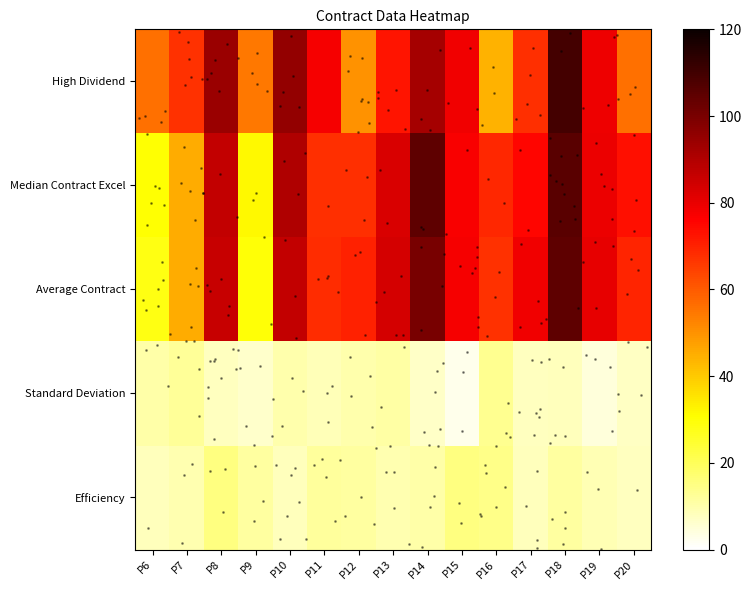

At which category is the sum across all series the highest?

P18